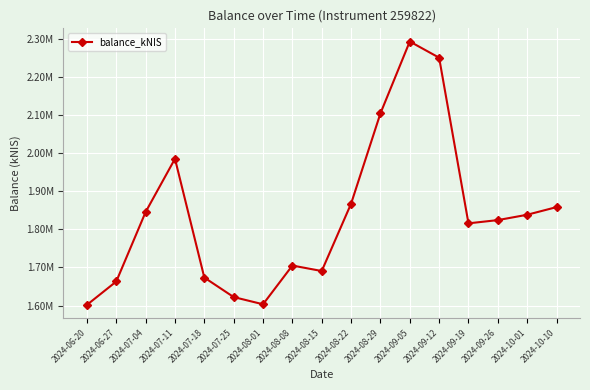

List the labels in order of value, smallest first.

2024-06-20, 2024-08-01, 2024-07-25, 2024-06-27, 2024-07-18, 2024-08-15, 2024-08-08, 2024-09-19, 2024-09-26, 2024-10-01, 2024-07-04, 2024-10-10, 2024-08-22, 2024-07-11, 2024-08-29, 2024-09-12, 2024-09-05